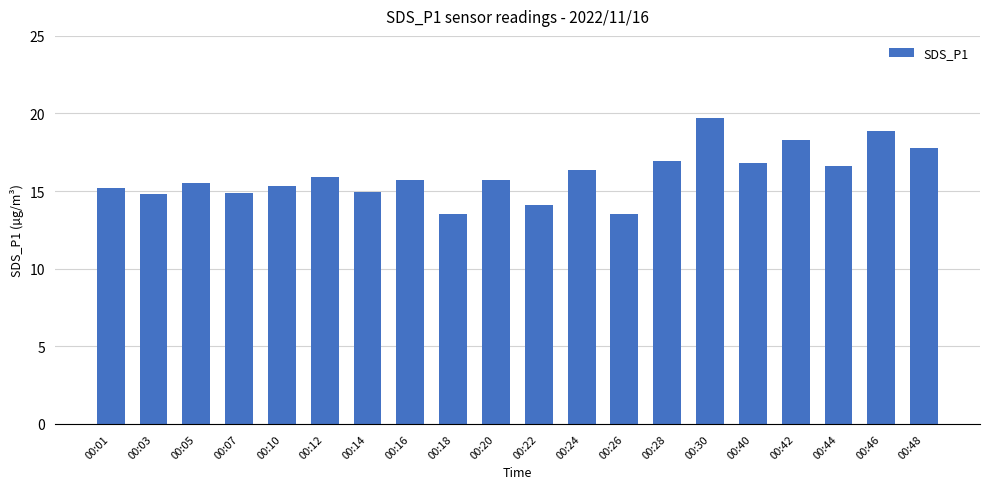

True or false: the data shows 15.5 at 00:05.

True